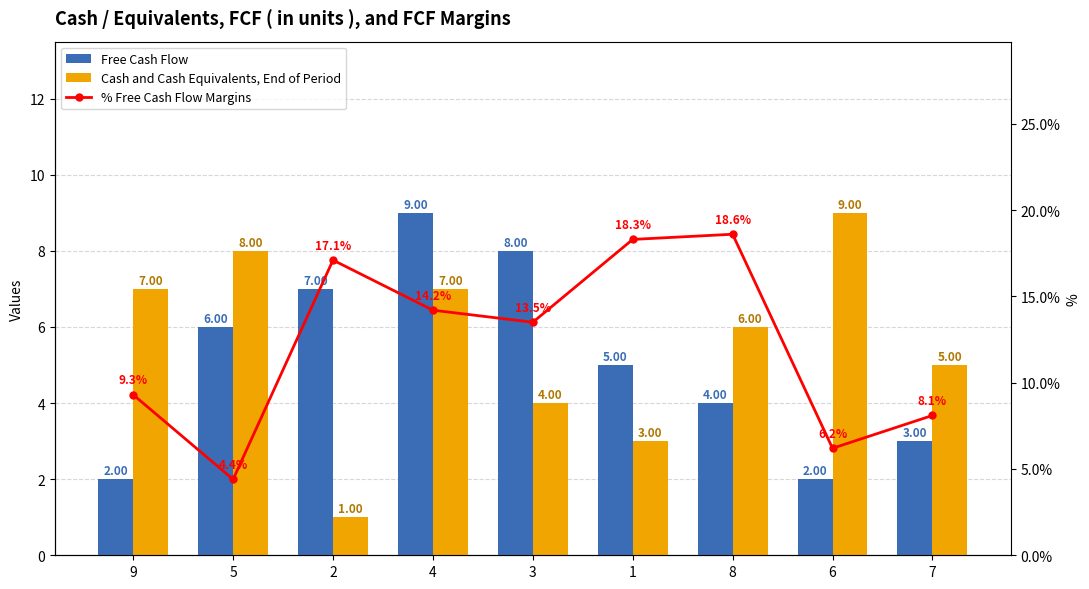

What is the difference between the highest and lowest values at 4?

7.2